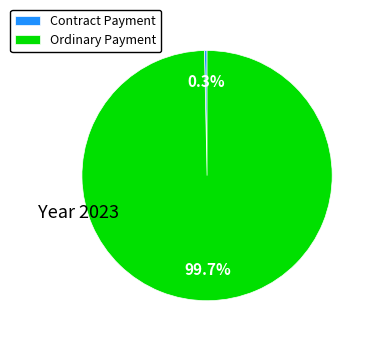

True or false: Contract Payment accounts for 0% of the total.

True